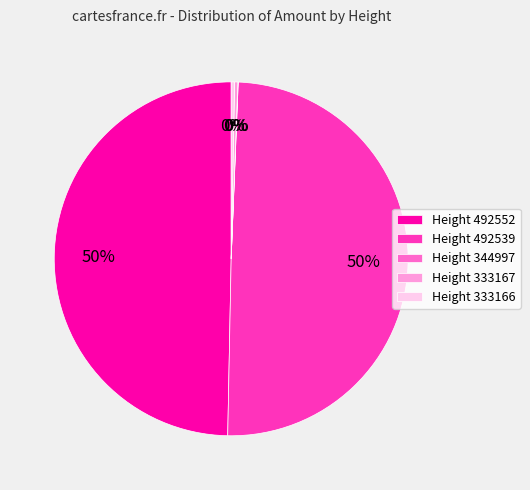

To the nearest percent, what is the difference between the largest and smallest slice percentages?

50%